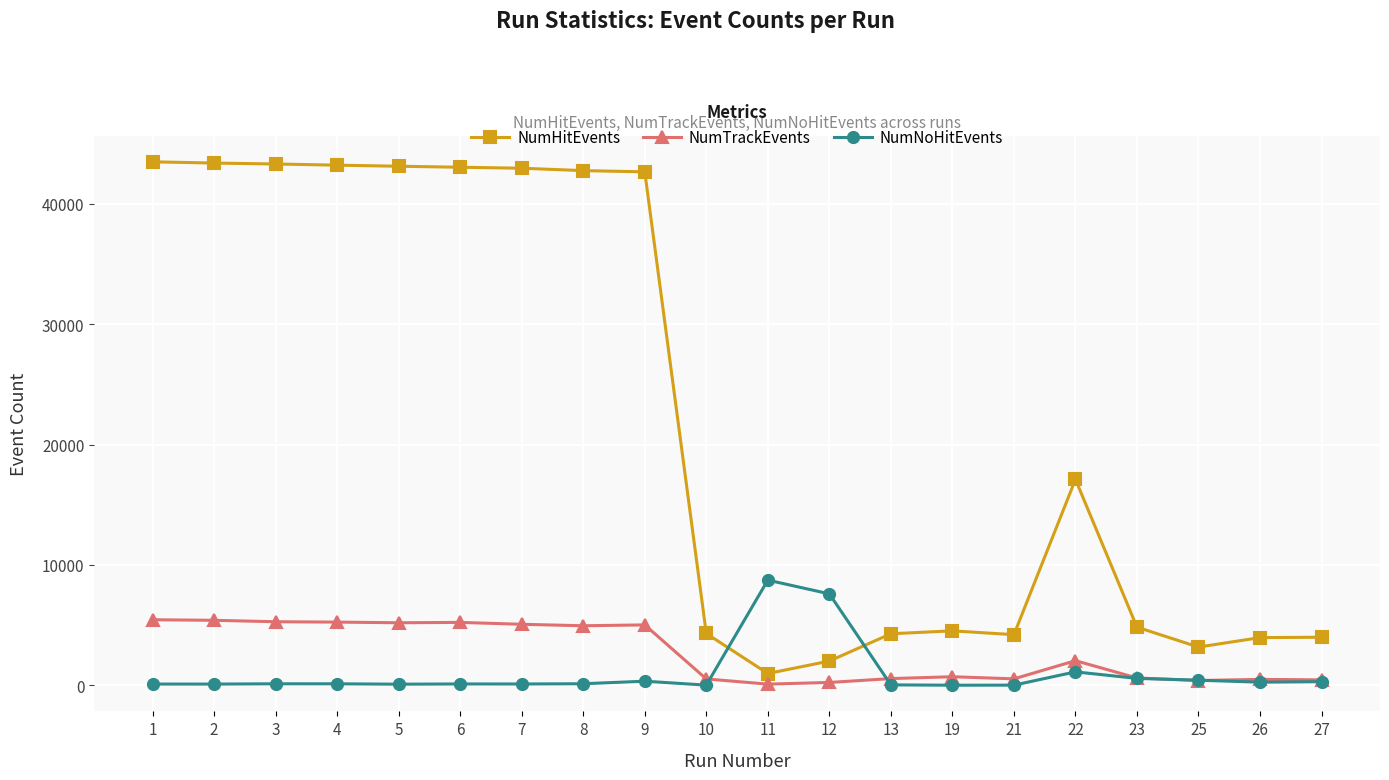

Where is NumTrackEvents nearest to the value 2771?

22